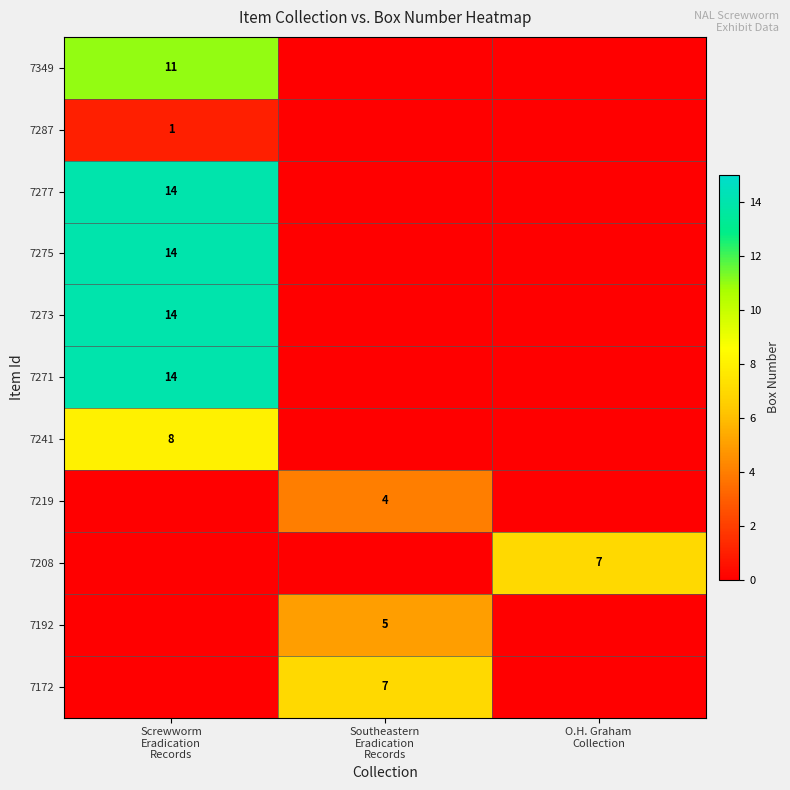

What is the difference between the maximum and second lowest values in the 7275 series?

14